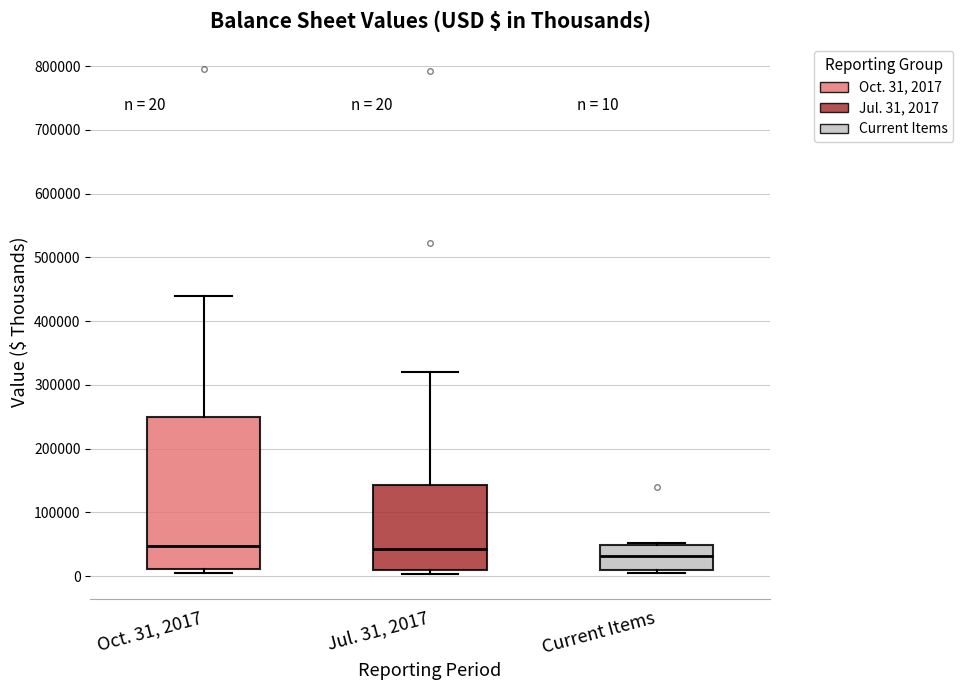

Comparing the boxes themselves (not the whiskers), which one is the tallest?

Oct. 31, 2017